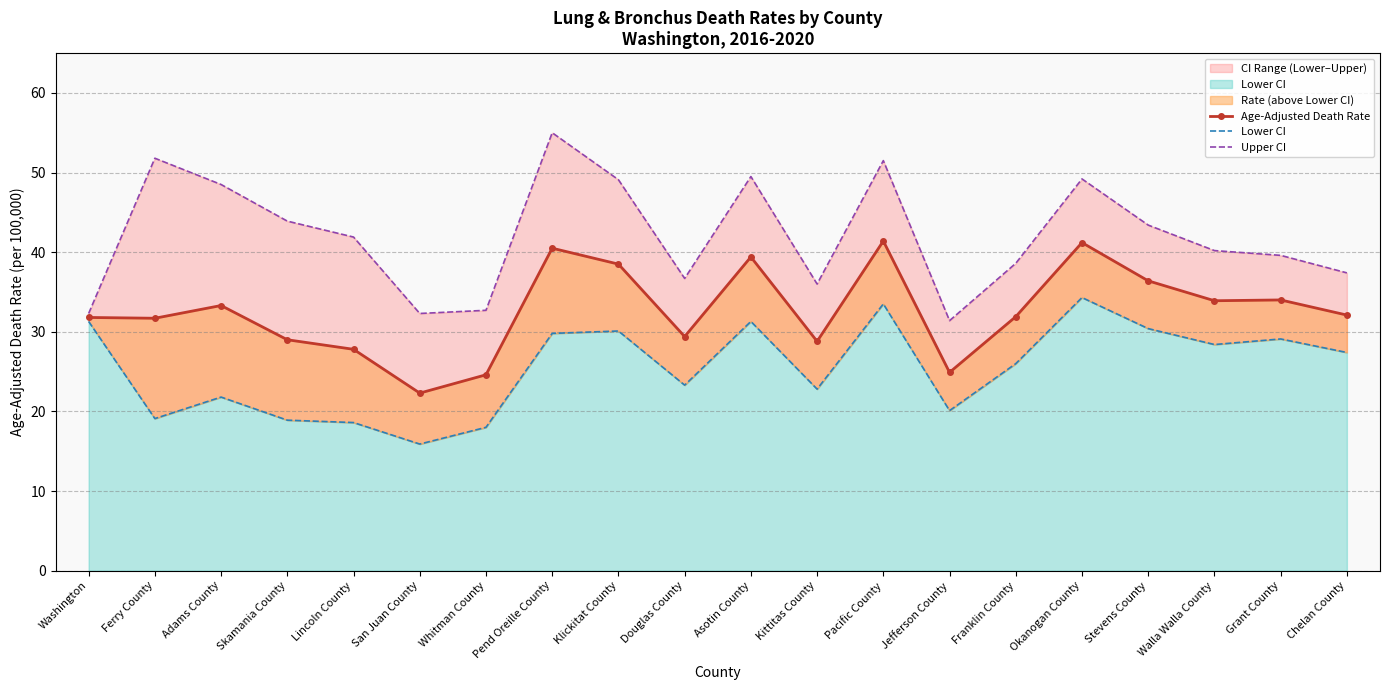

What is the minimum value shown in the chart?

15.9